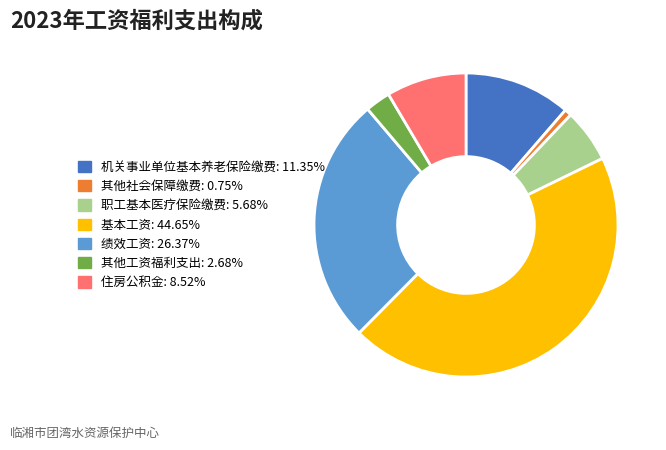

Rank the categories by value from highest to lowest.

基本工资, 绩效工资, 机关事业单位基本养老保险缴费, 住房公积金, 职工基本医疗保险缴费, 其他工资福利支出, 其他社会保障缴费